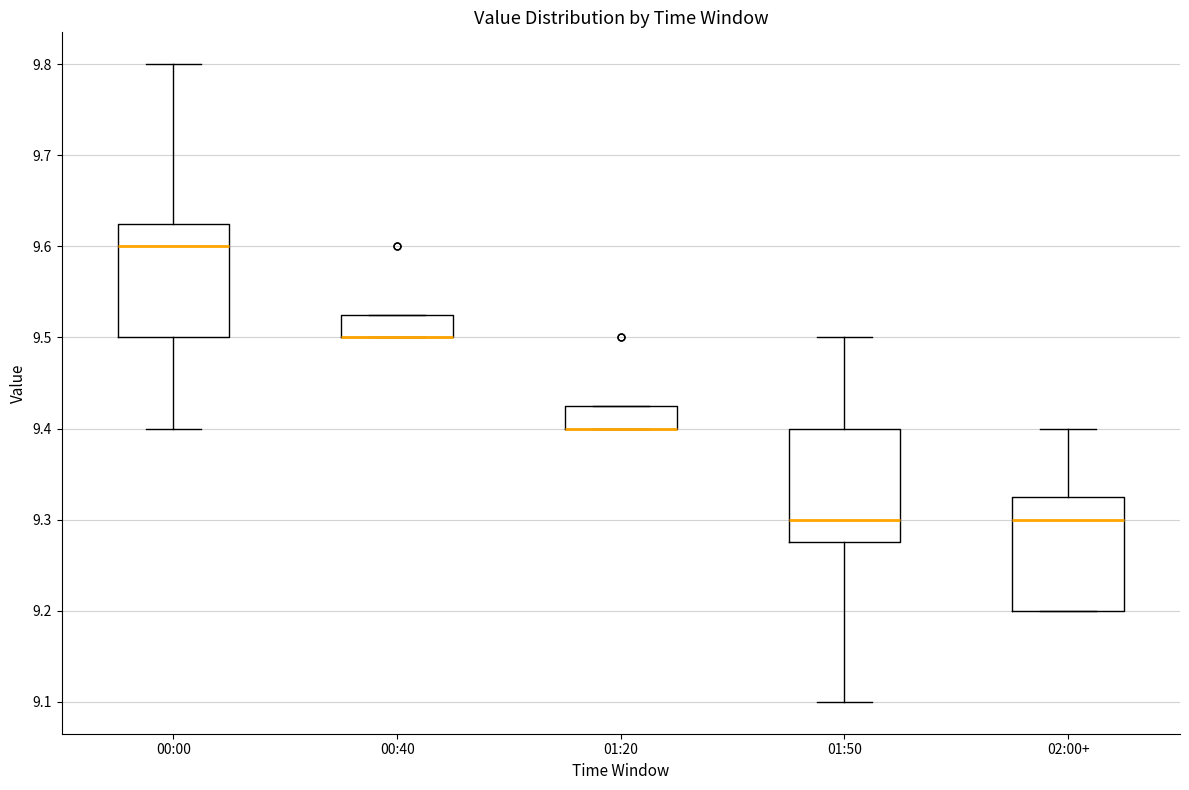

Reading left to right, transcribe this box plot: for each box, give where its median line is, the range the box spans, and where its two whiskers end, as read against the y-axis. The values are not printed on the chart, so give them approximately, as read against the axis.

00:00: median 9.60, box 9.50 to 9.63, whiskers 9.40 to 9.80
00:40: median 9.50 (drawn on the box's lower edge), box 9.50 to 9.53, whiskers 9.50 to 9.53
01:20: median 9.40 (drawn on the box's lower edge), box 9.40 to 9.43, whiskers 9.40 to 9.43
01:50: median 9.30, box 9.28 to 9.40, whiskers 9.10 to 9.50
02:00+: median 9.30, box 9.20 to 9.33, whiskers 9.20 to 9.40